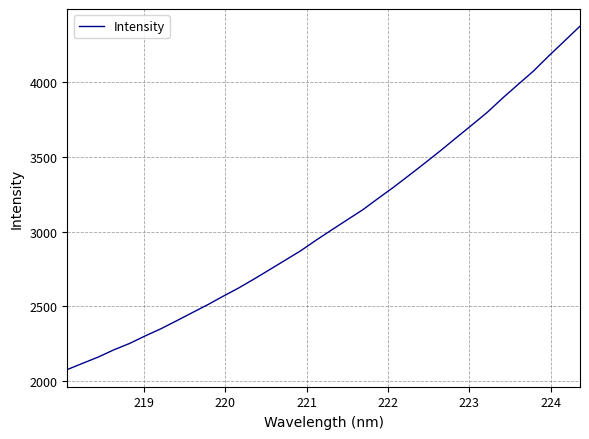

What is the maximum value shown in the chart?

4372.6